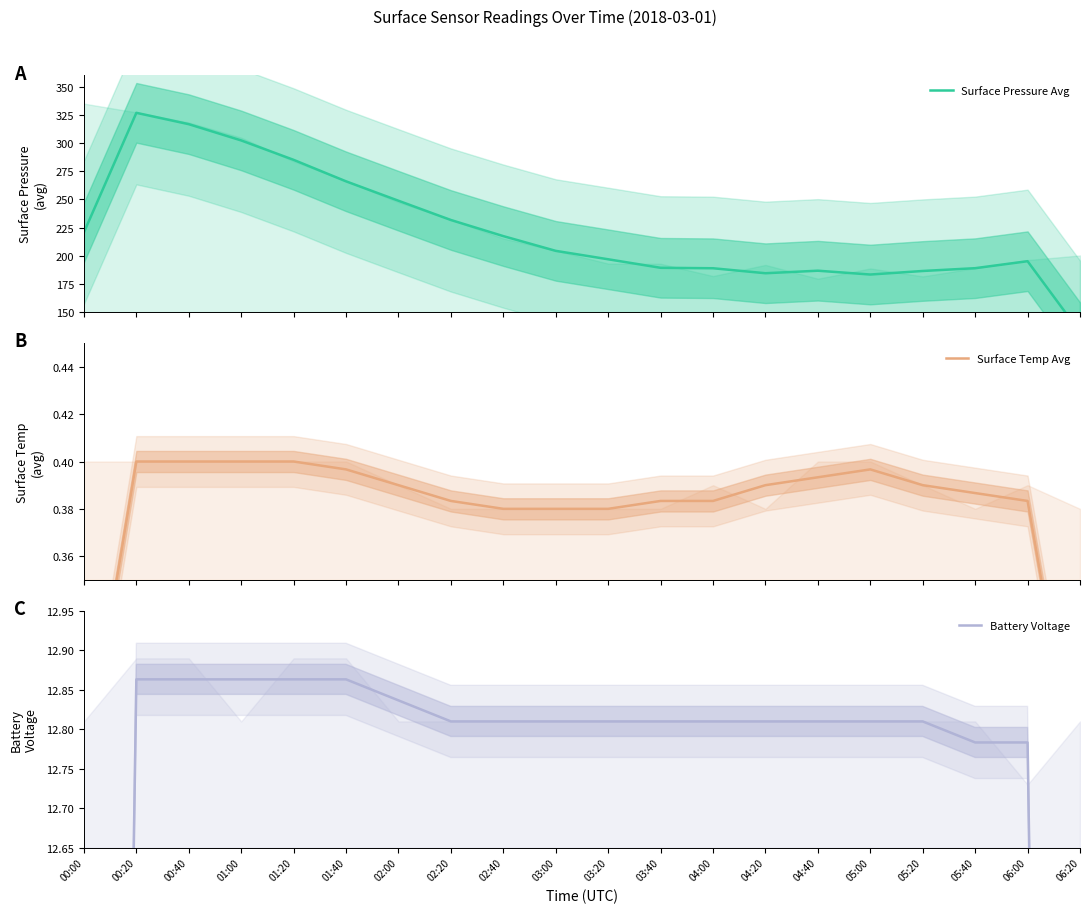

Which category has the lowest value in the Surface Pressure Avg series?

06:20